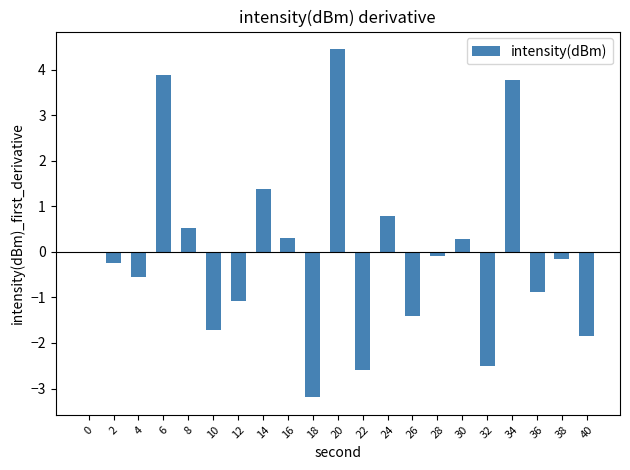

Reading left to right, transcribe all the data shown in this chart.

0=0.0	2=-0.3	4=-0.6	6=3.9	8=0.5	10=-1.7	12=-1.1	14=1.4	16=0.3	18=-3.2	20=4.5	22=-2.6	24=0.8	26=-1.4	28=-0.1	30=0.3	32=-2.5	34=3.8	36=-0.9	38=-0.2	40=-1.9